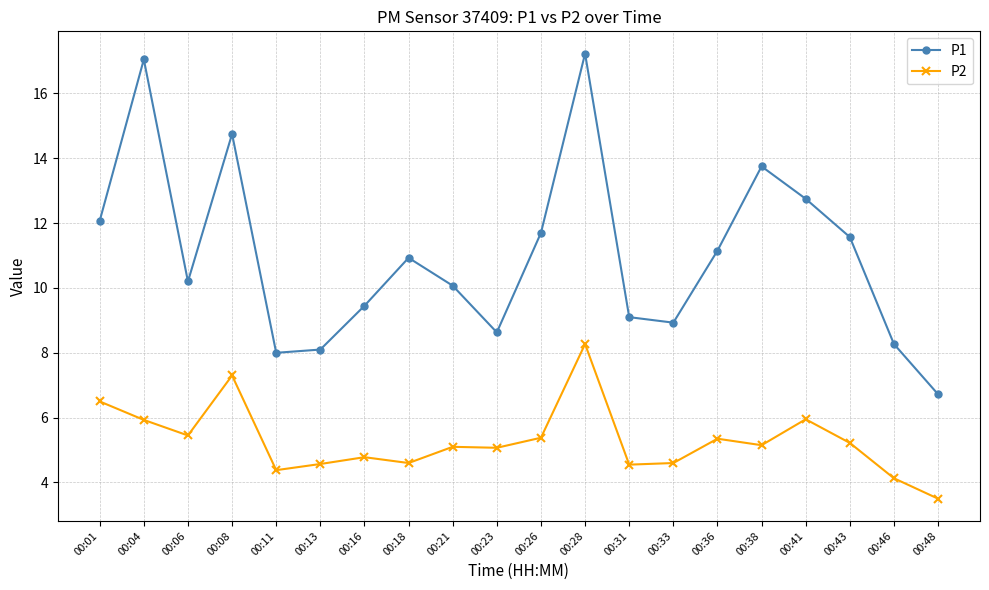

True or false: P2 and P1 cross at least once.

False